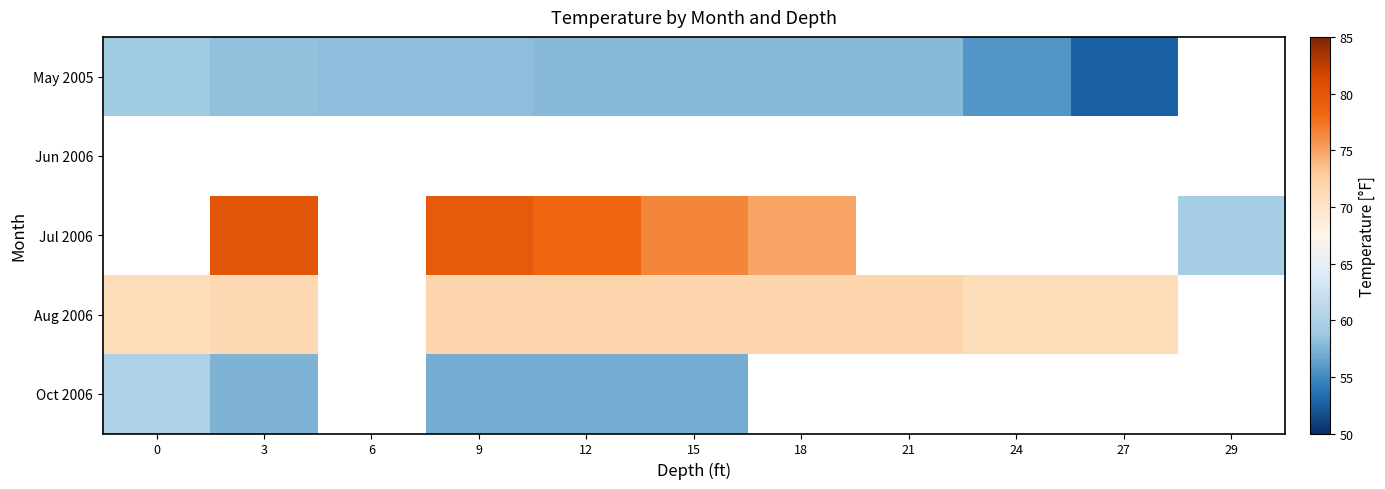

The row_0 series shows 21.6 at 24. True or false?

False